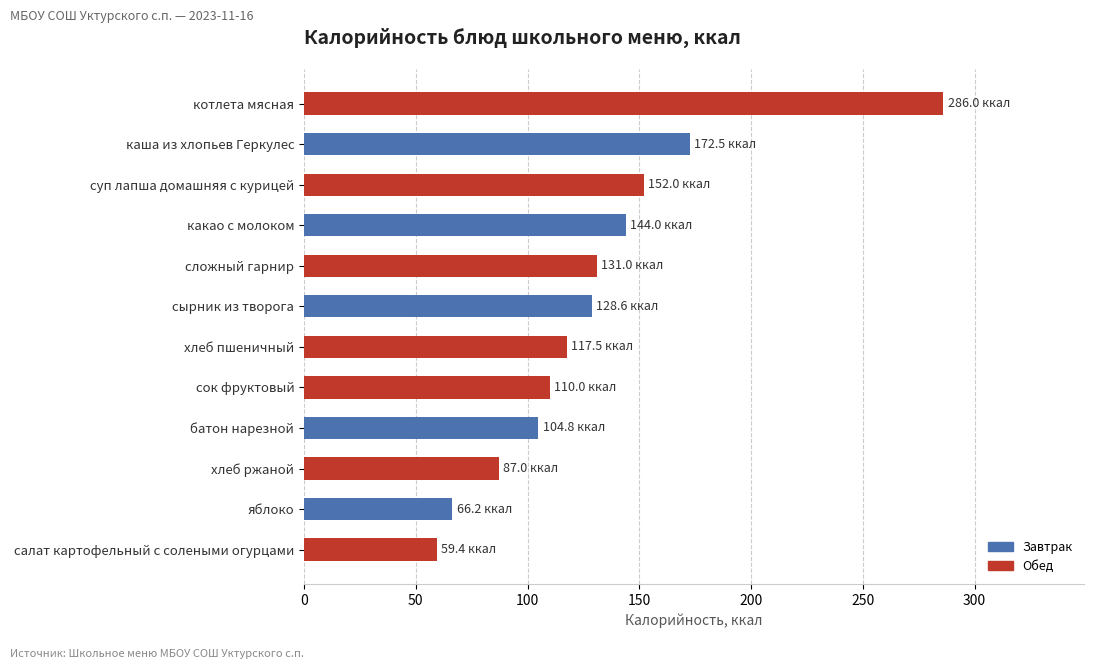

Is it true that the value at сложный гарнир is 46.0?

False